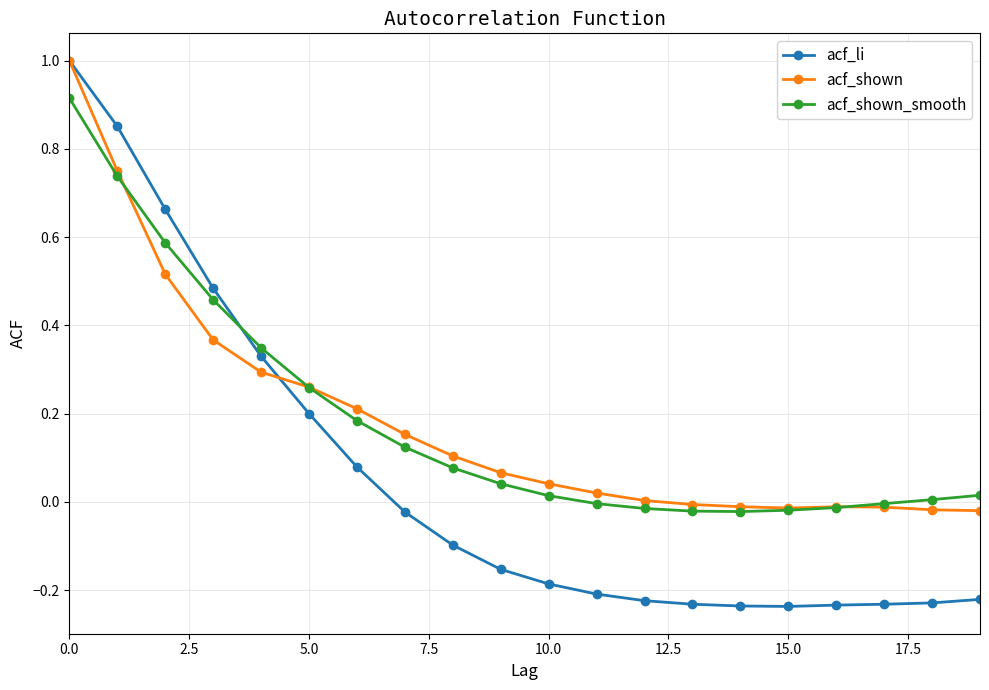

Which series has the largest range (max minus min)?

acf_li